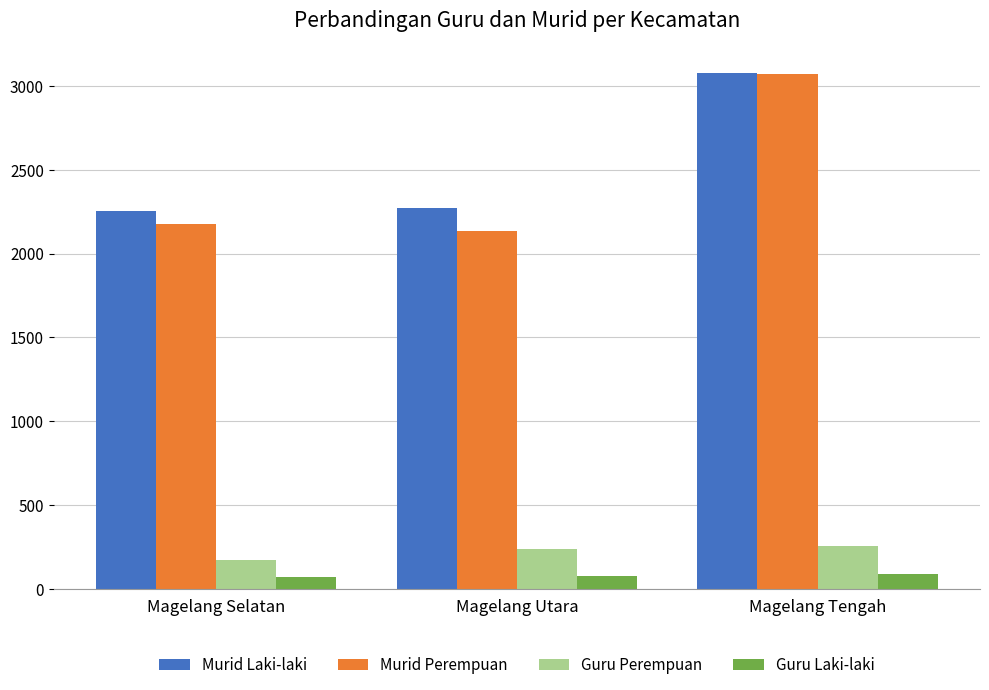

What are all the series names shown in the legend?

Murid Laki-laki, Murid Perempuan, Guru Perempuan, Guru Laki-laki